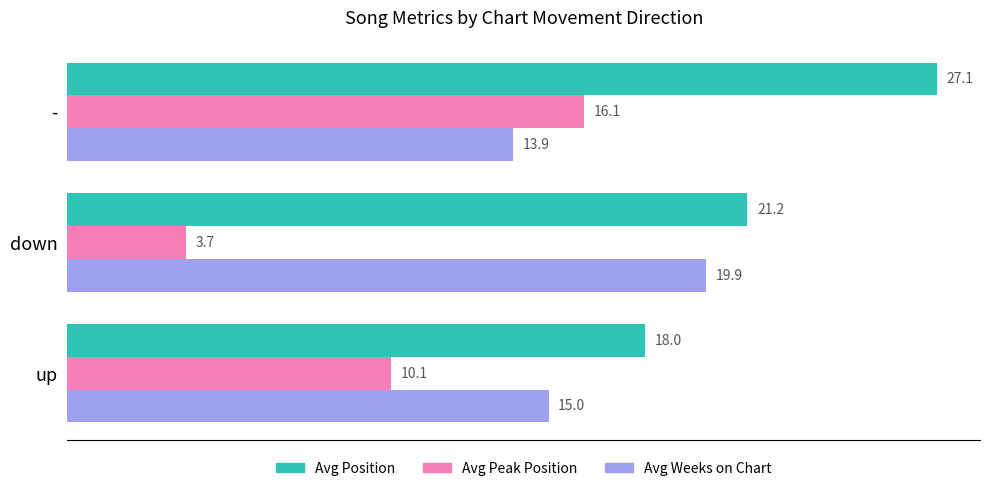

What is the sum of the Avg Weeks on Chart values at up and -?

28.9